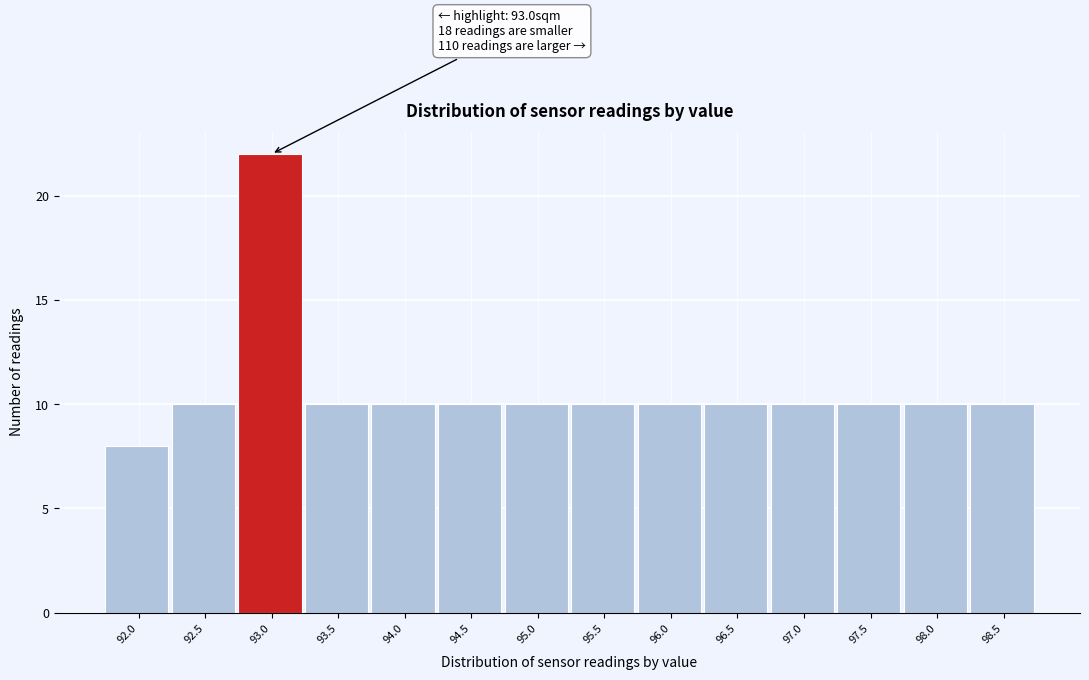

Reading left to right, what are all the values shown in this chart?

92.0=8	92.5=10	93.0=22	93.5=10	94.0=10	94.5=10	95.0=10	95.5=10	96.0=10	96.5=10	97.0=10	97.5=10	98.0=10	98.5=10